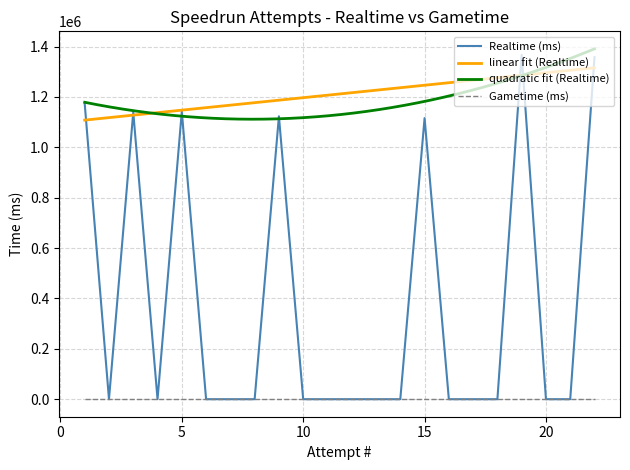

Which category has the lowest value across all series?

2